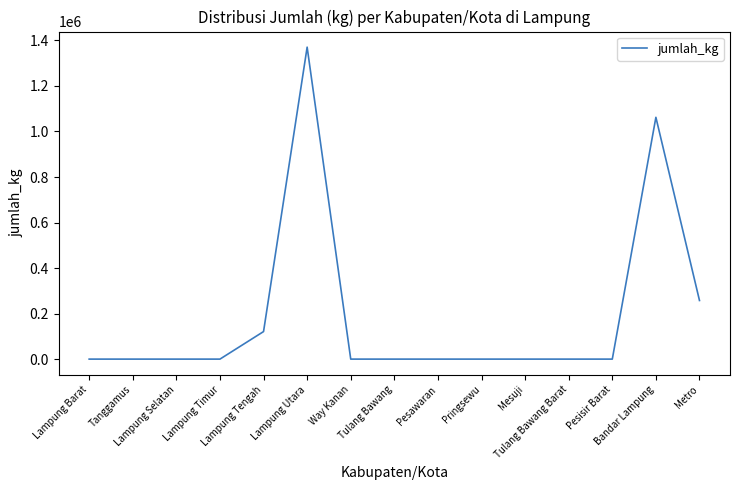

What is the difference between the maximum and minimum values?

1370503.4